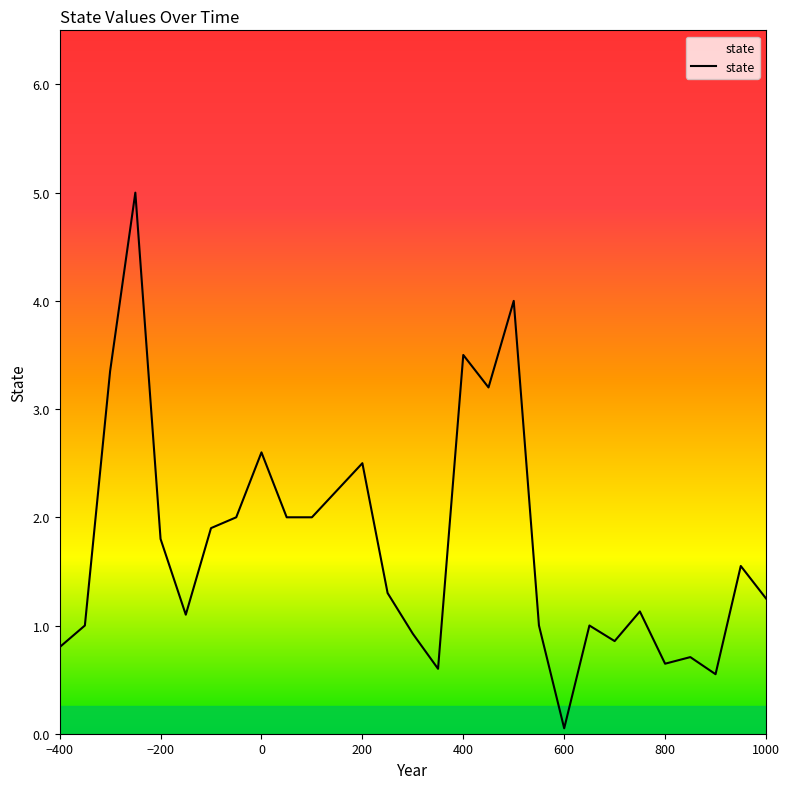

At which category does the chart reach its minimum across all series?

600